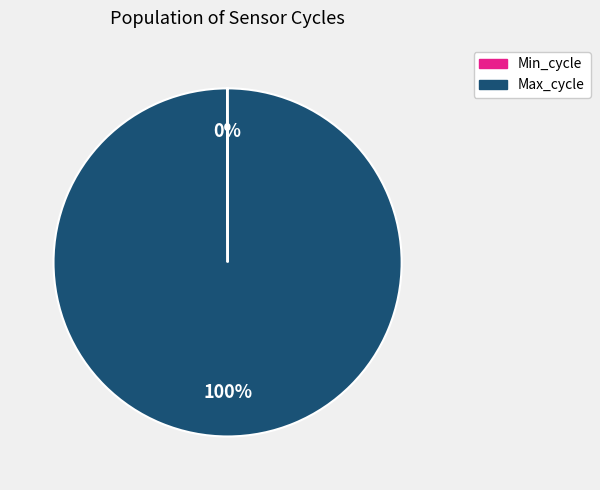

Is there any slice that represents more than half of the pie?

Yes